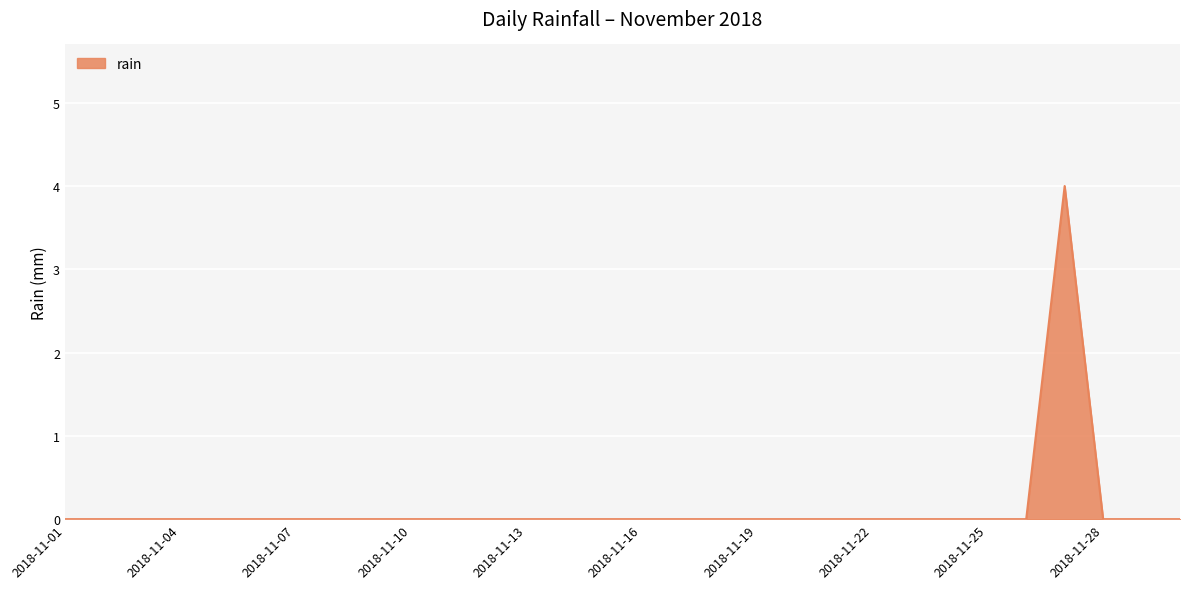

What is the difference between the maximum and minimum values?

4